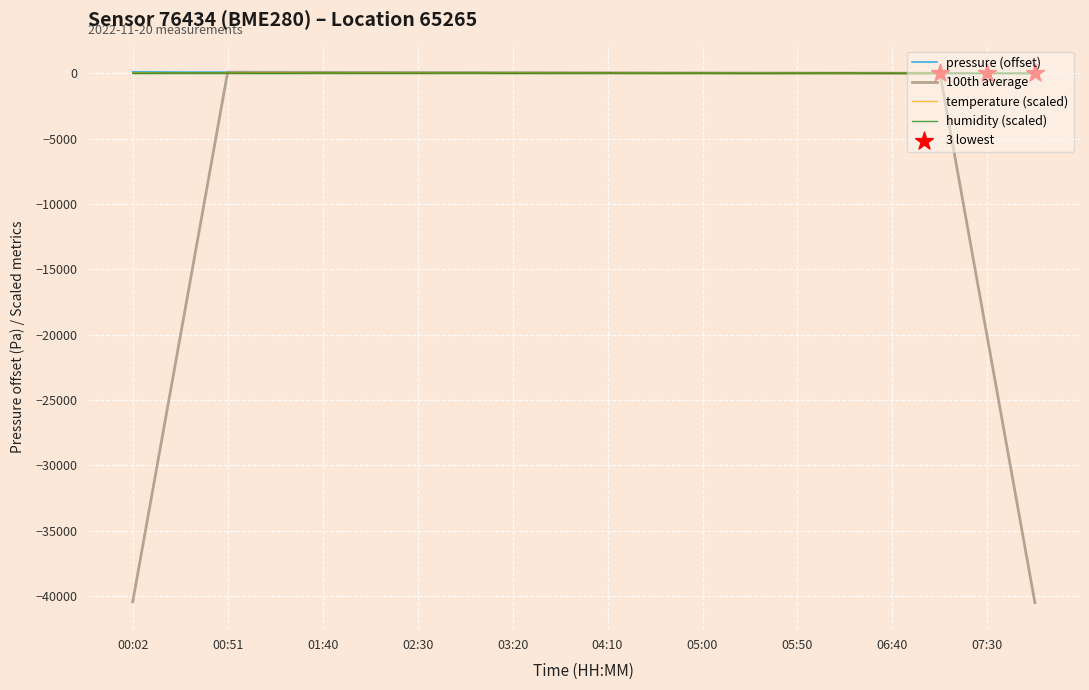

What are all the series names shown in the legend?

pressure, temperature, humidity